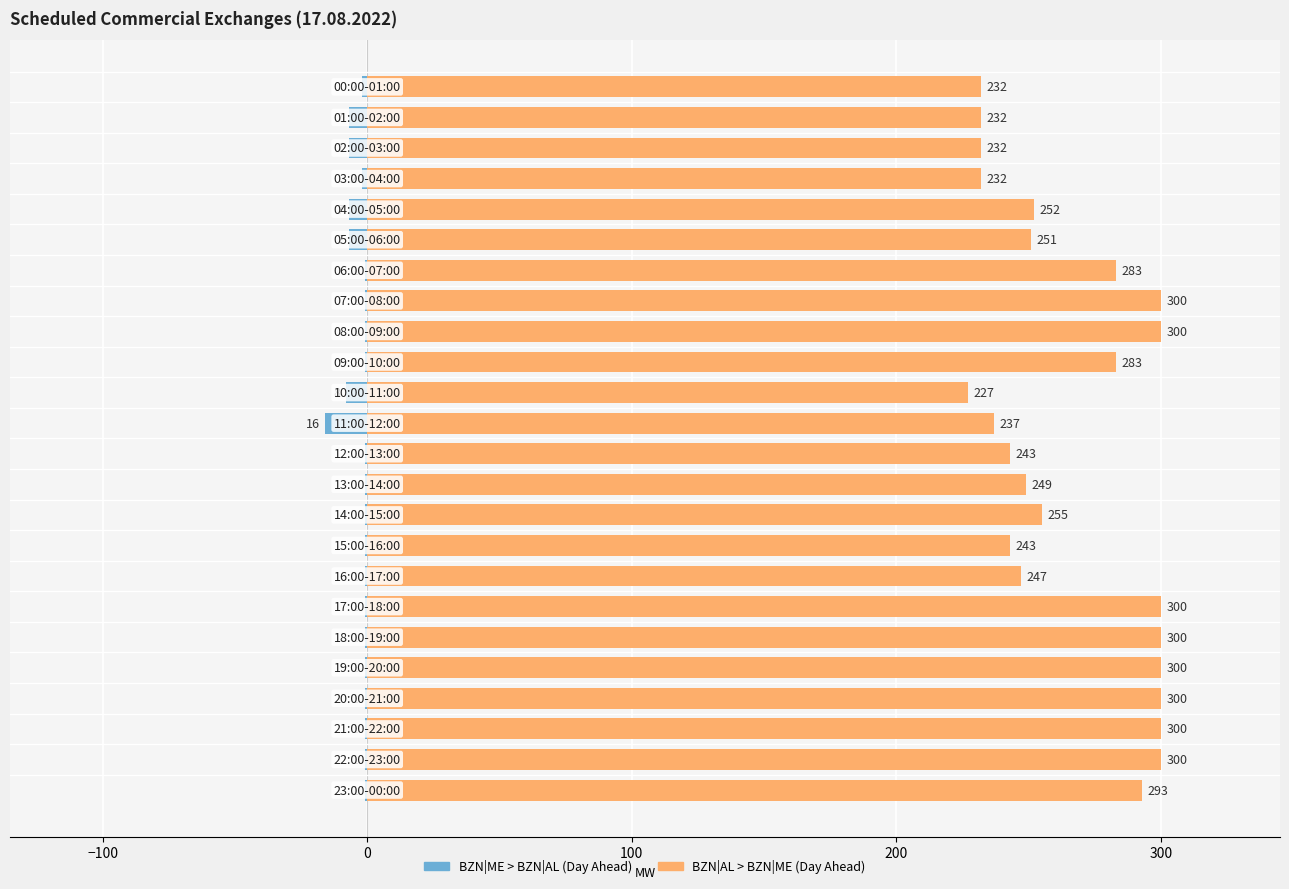

List the series in order of their peak value, highest first.

BZN|AL > BZN|ME (Day Ahead), BZN|ME > BZN|AL (Day Ahead)